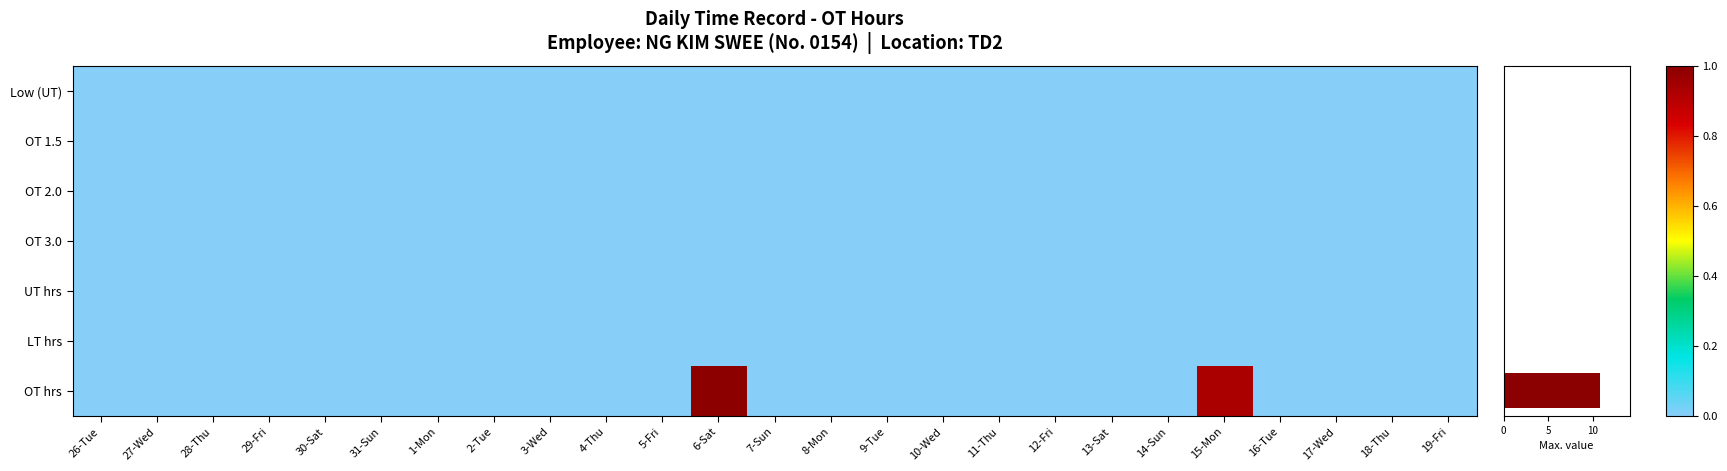

Which category has the highest value in the OT hrs series?

6-Sat